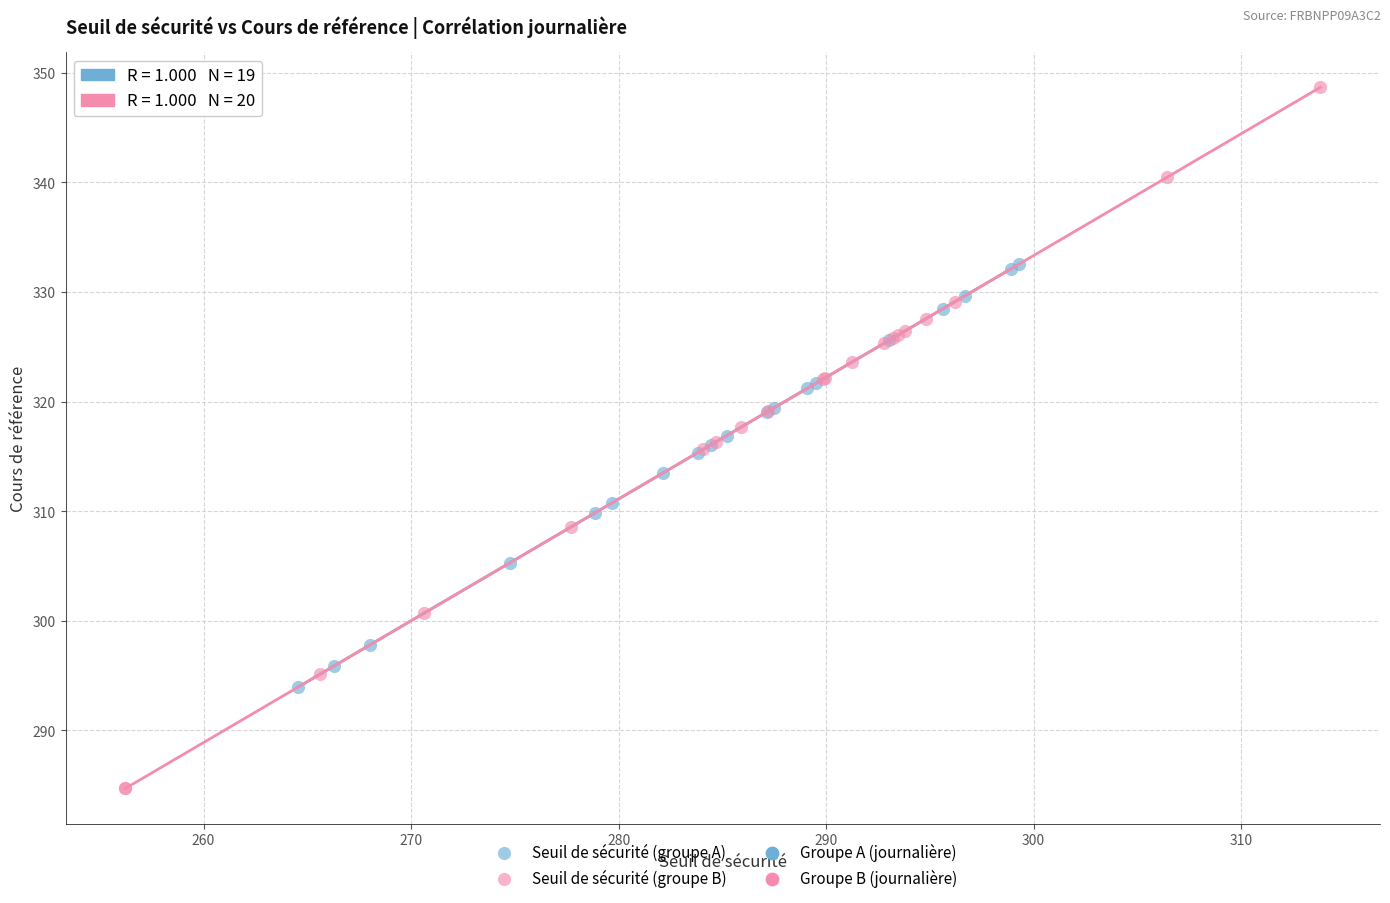

Which series contains the highest Y value?

Seuil de sécurité (groupe B)